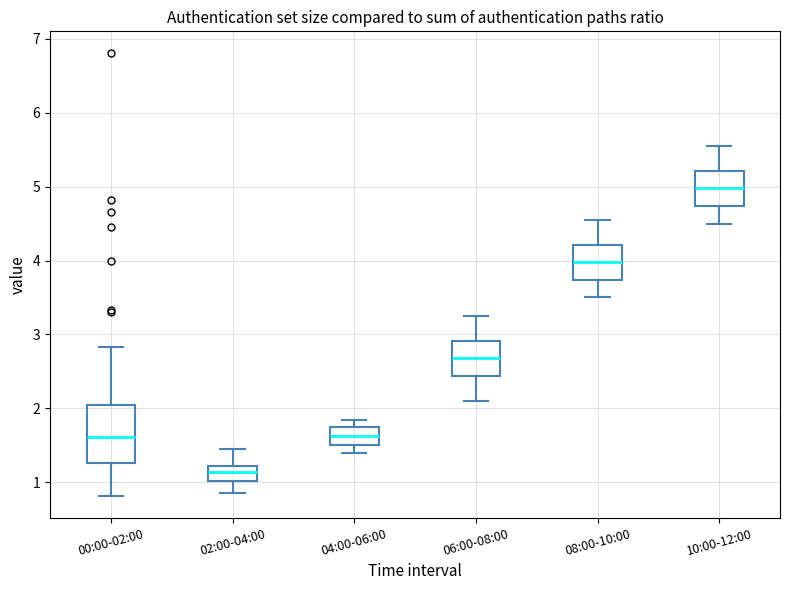

Comparing the boxes themselves (not the whiskers), which one is the tallest?

00:00-02:00